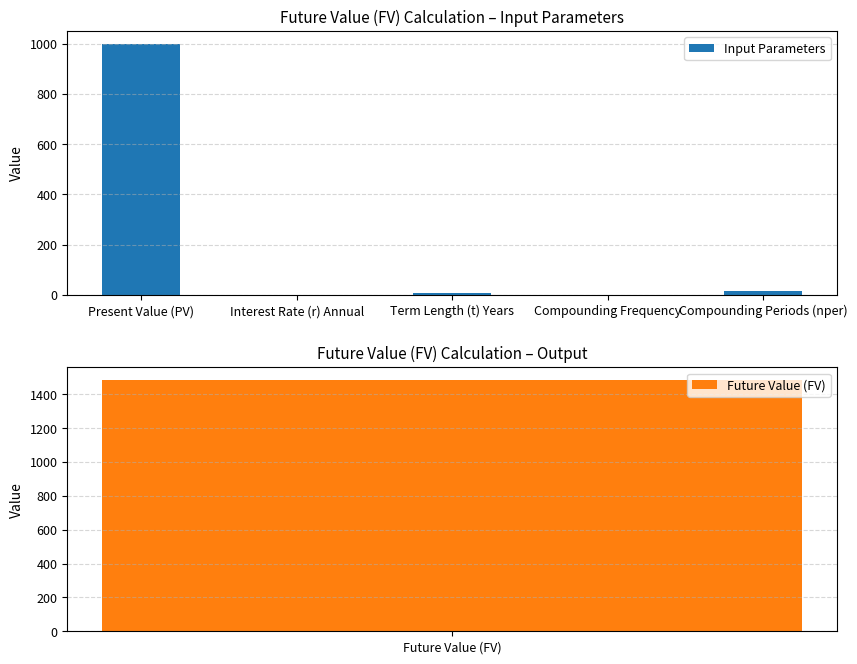

At which label is the value closest to 500?

Compounding Periods (nper)